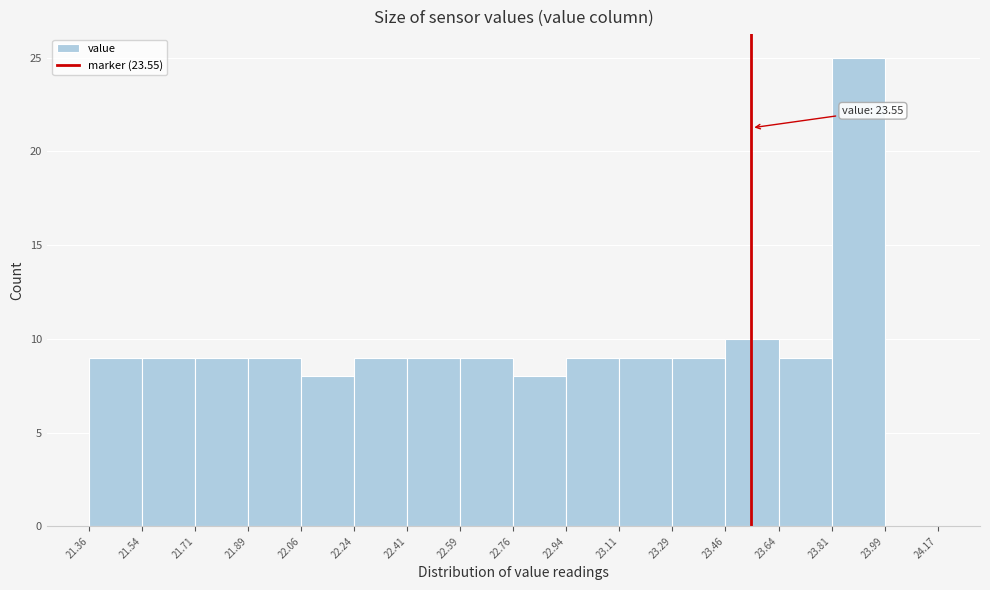

Which range on the x-axis has the tallest bar?

23.81 to 23.99